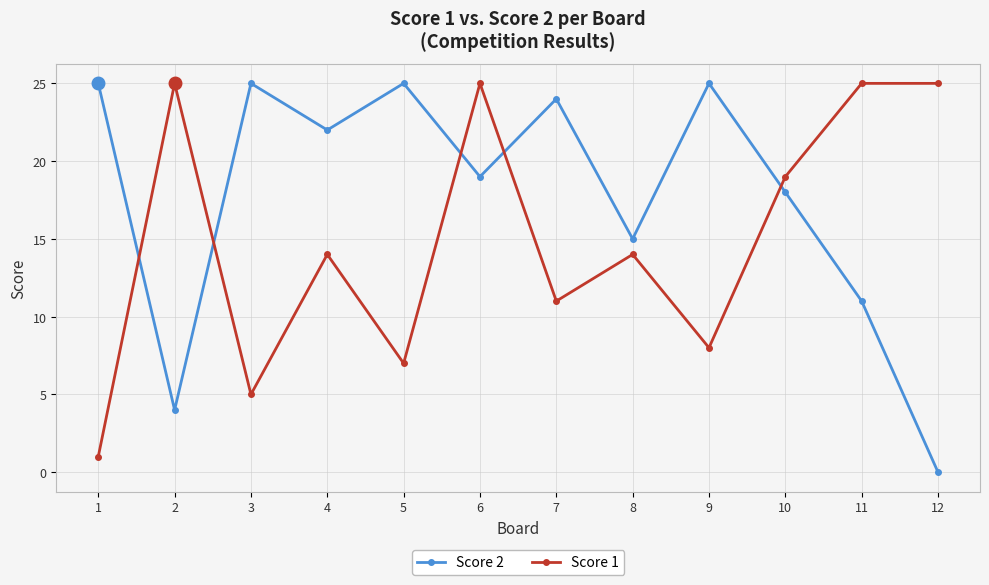

The Score 2 series shows 31 at 10. True or false?

False